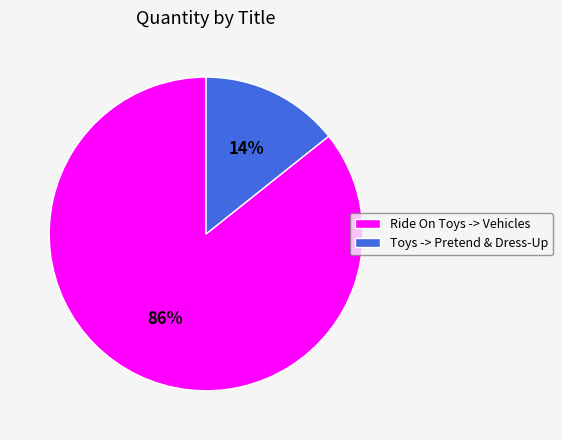

How many segments does this pie chart have?

2